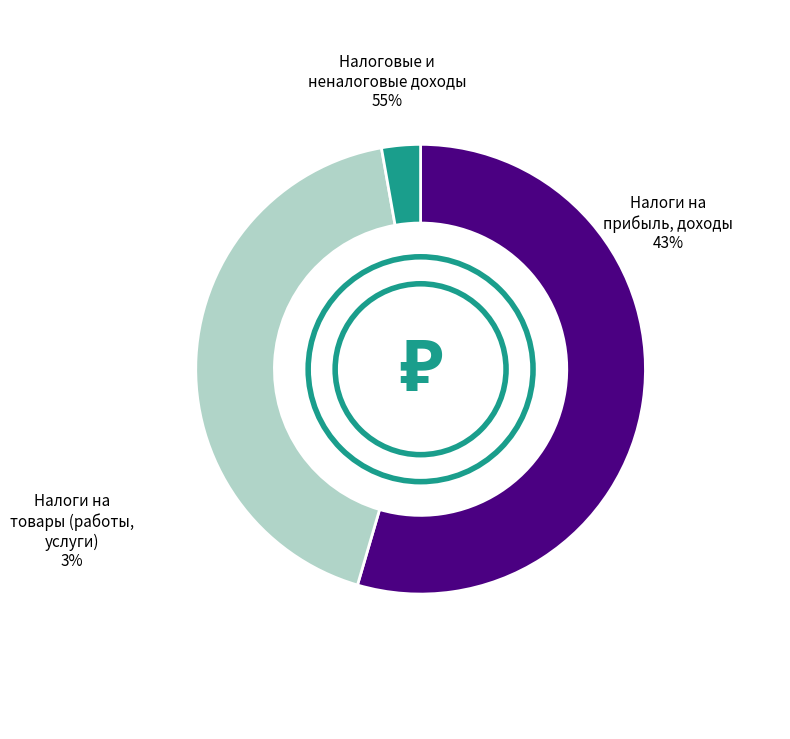

How much of the chart is everything except НАЛОГИ НА ПРИБЫЛЬ, ДОХОДЫ?

57.3%